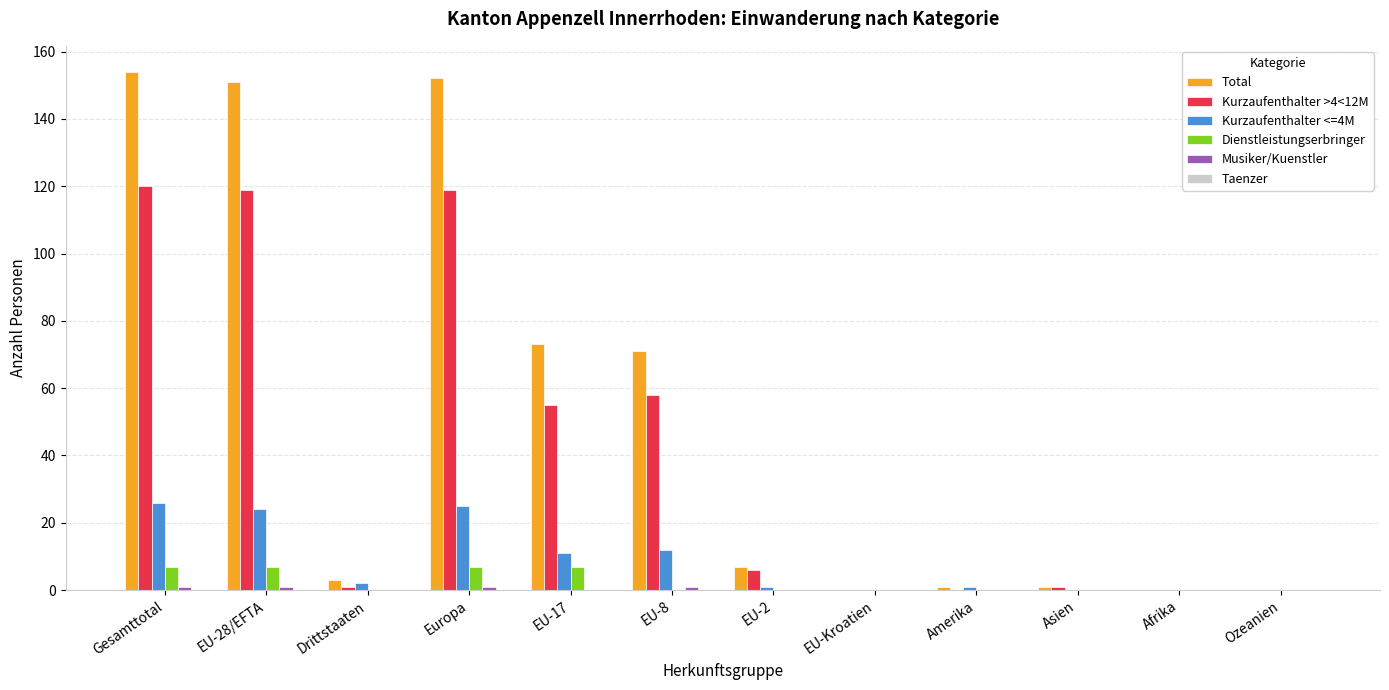

What is the highest value of the Dienstleistungserbringer series?

7